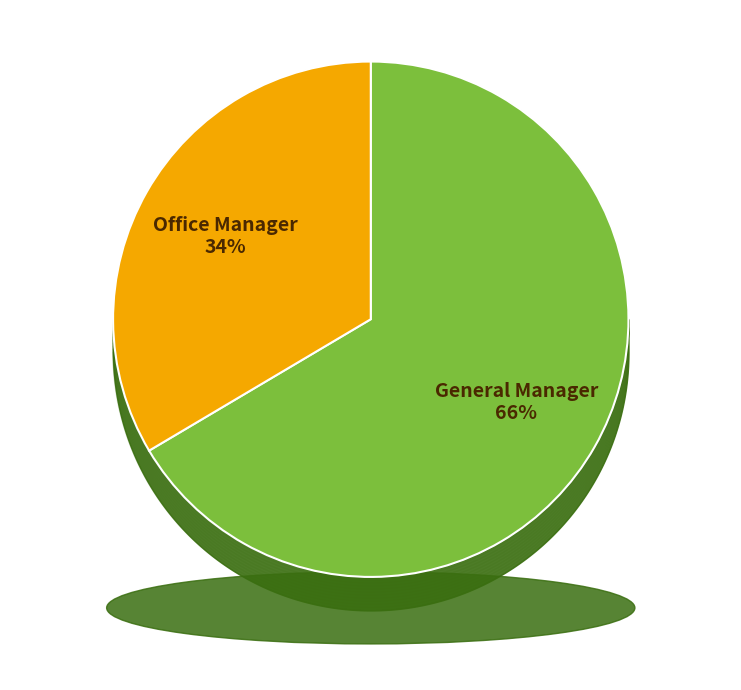

Is Office Manager the majority of the pie?

No